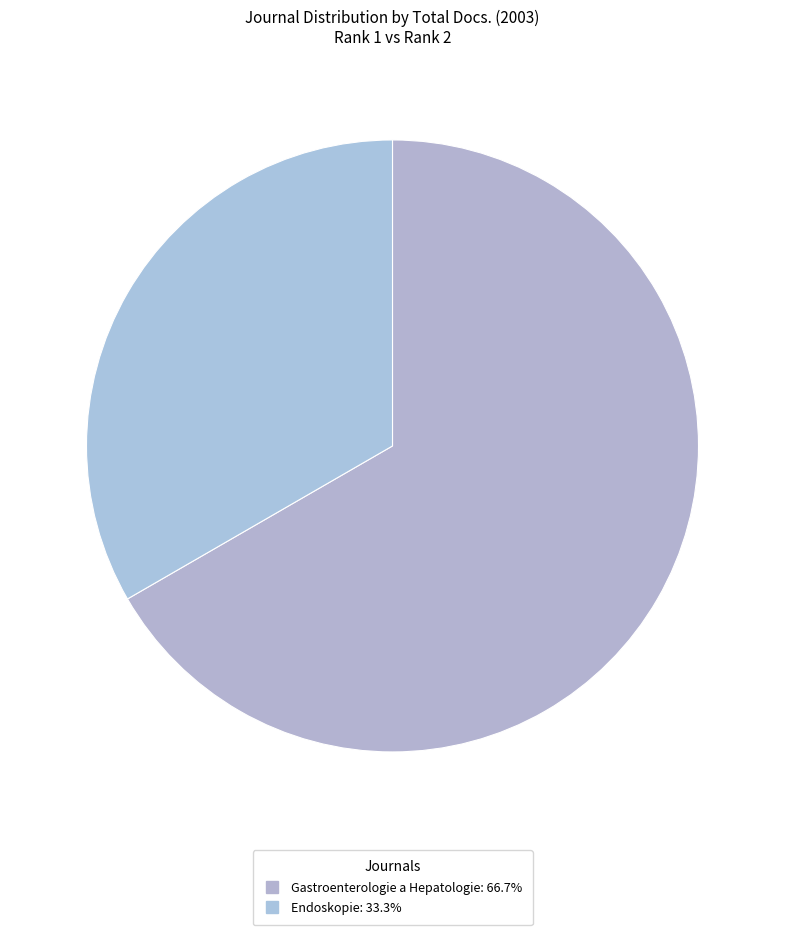

To the nearest percent, what is the average slice percentage?

50%